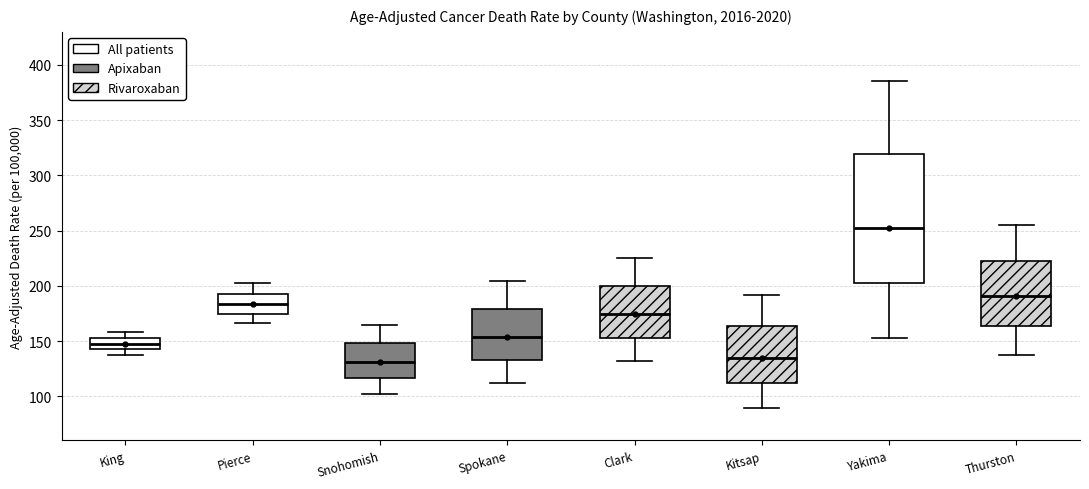

Reading left to right, read every box against the y-axis: the position of its median line, the range the box covers, and the ends of its whiskers. The values are not printed on the chart, so give them approximately, as read against the axis.

King: median 150, box 145 to 155, whiskers 140 to 160
Pierce: median 185, box 175 to 195, whiskers 165 to 200
Snohomish: median 130, box 115 to 150, whiskers 100 to 165
Spokane: median 155, box 135 to 180, whiskers 110 to 205
Clark: median 175, box 155 to 200, whiskers 130 to 225
Kitsap: median 135, box 110 to 165, whiskers 90 to 190
Yakima: median 250, box 205 to 320, whiskers 155 to 385
Thurston: median 190, box 165 to 225, whiskers 135 to 255